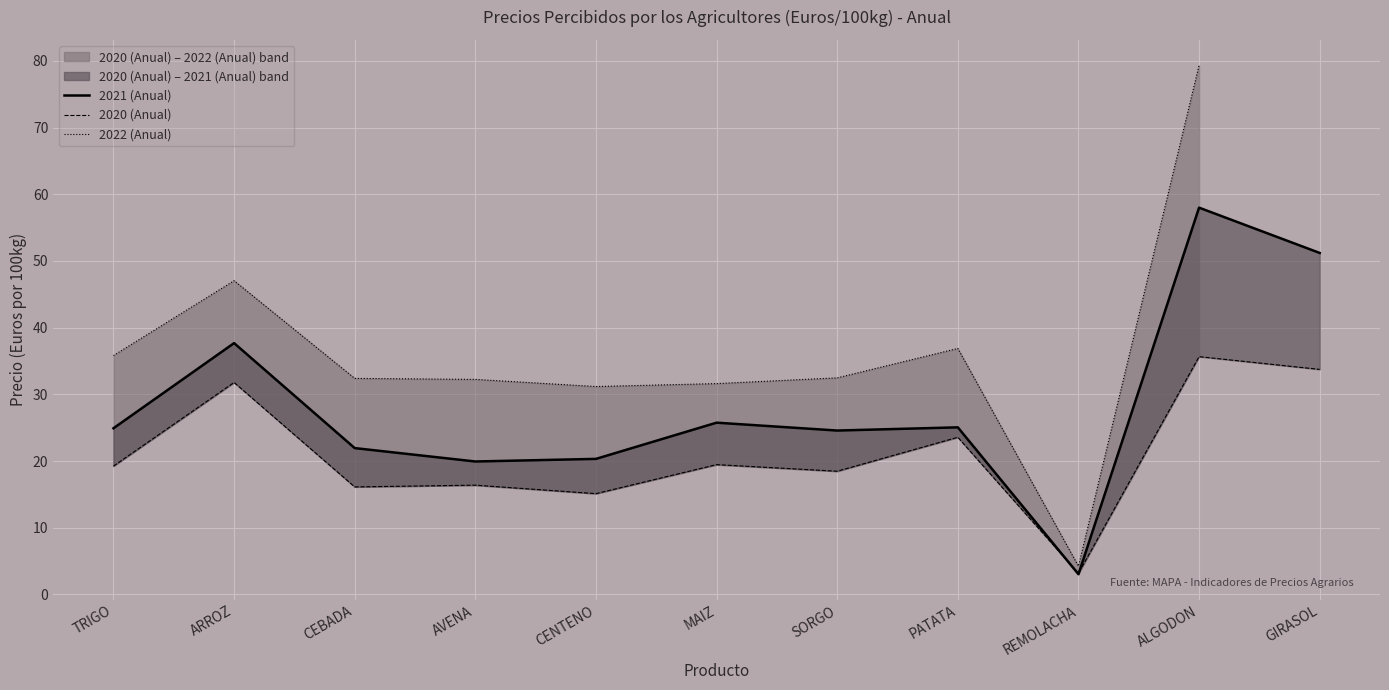

What is the value of the 2022 (Anual) point at the 4th from the left?

32.2